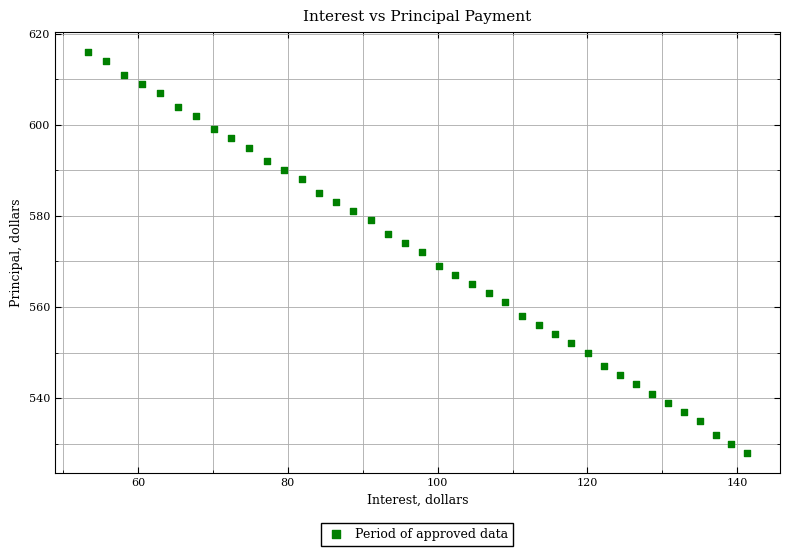

What is the range of Y values (max minus min)?

88